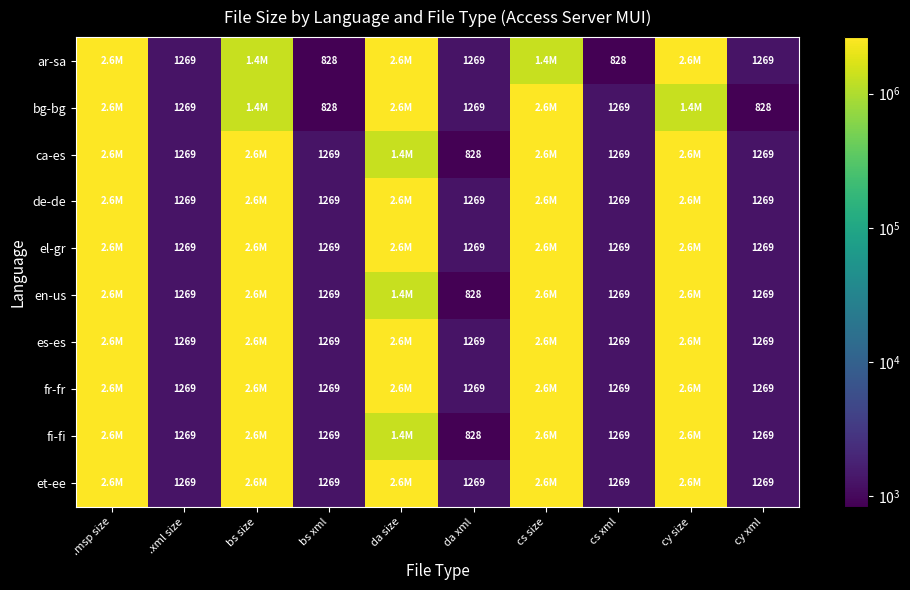

At which category is the sum across all series the highest?

.msp size